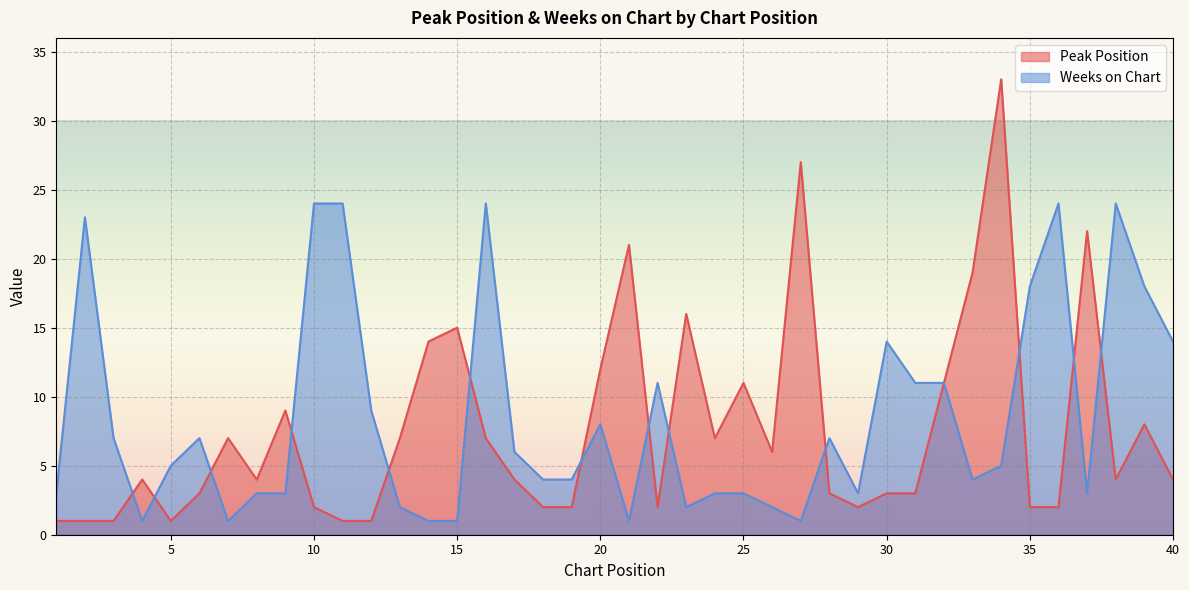

After their last crossing, which series has the higher values: Peak Position or Weeks on Chart?

Weeks on Chart